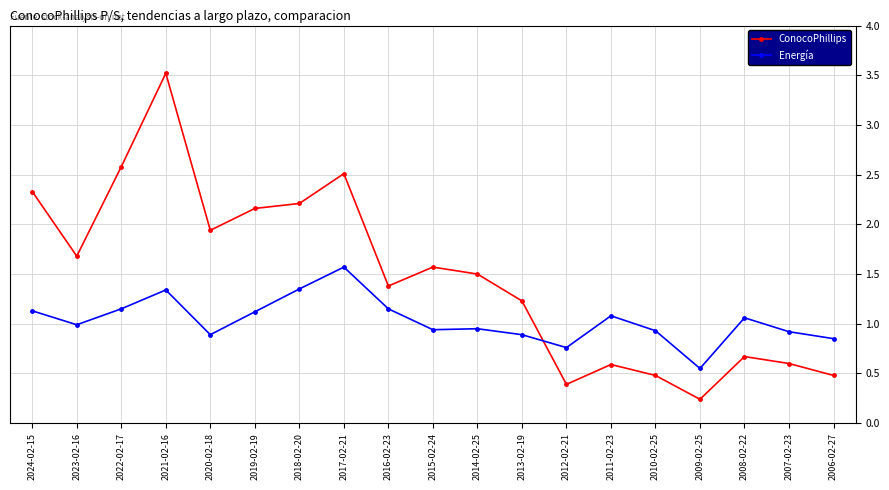

Rank the series by their maximum value, from highest to lowest.

ConocoPhillips, Energía